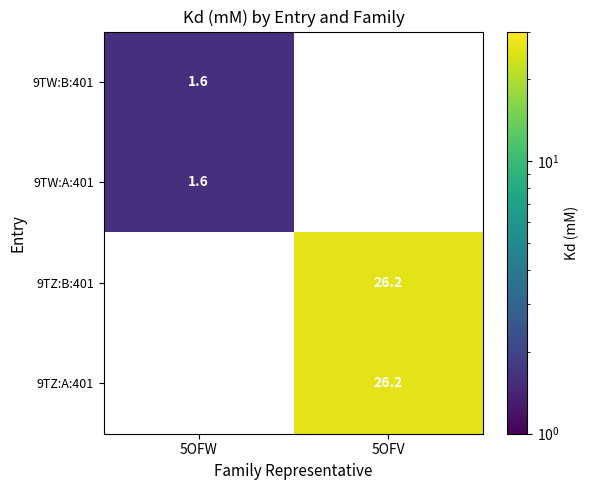

True or false: 9TW:B:401 has a value of 1.6 at 5OFW.

True